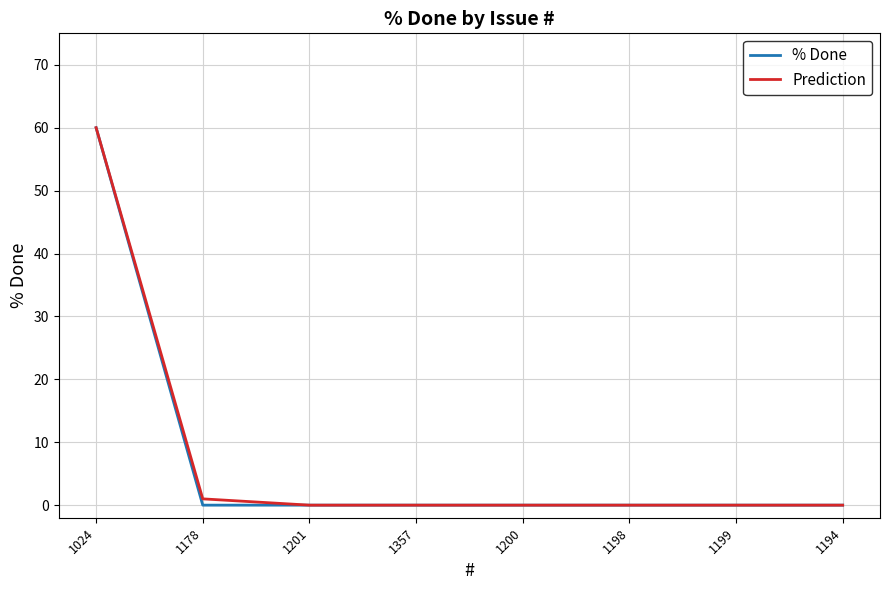

What is the total value across all series at 1024?

120